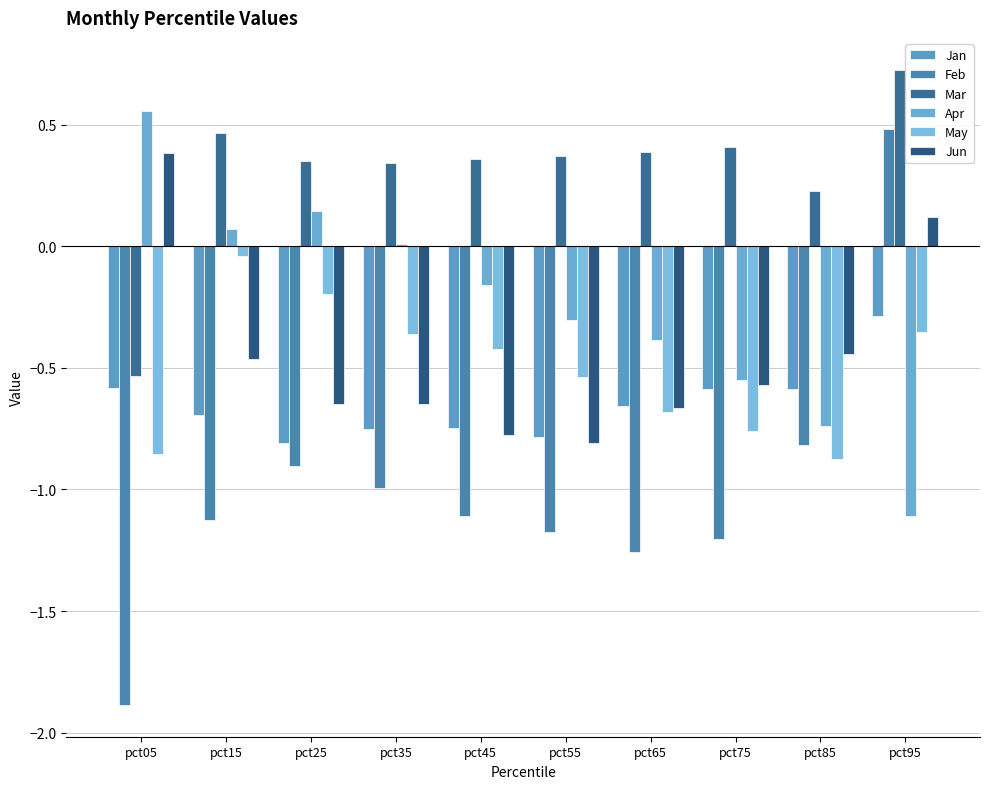

Rank the series at pct85 from lowest to highest value.

May, Feb, Apr, Jan, Jun, Mar